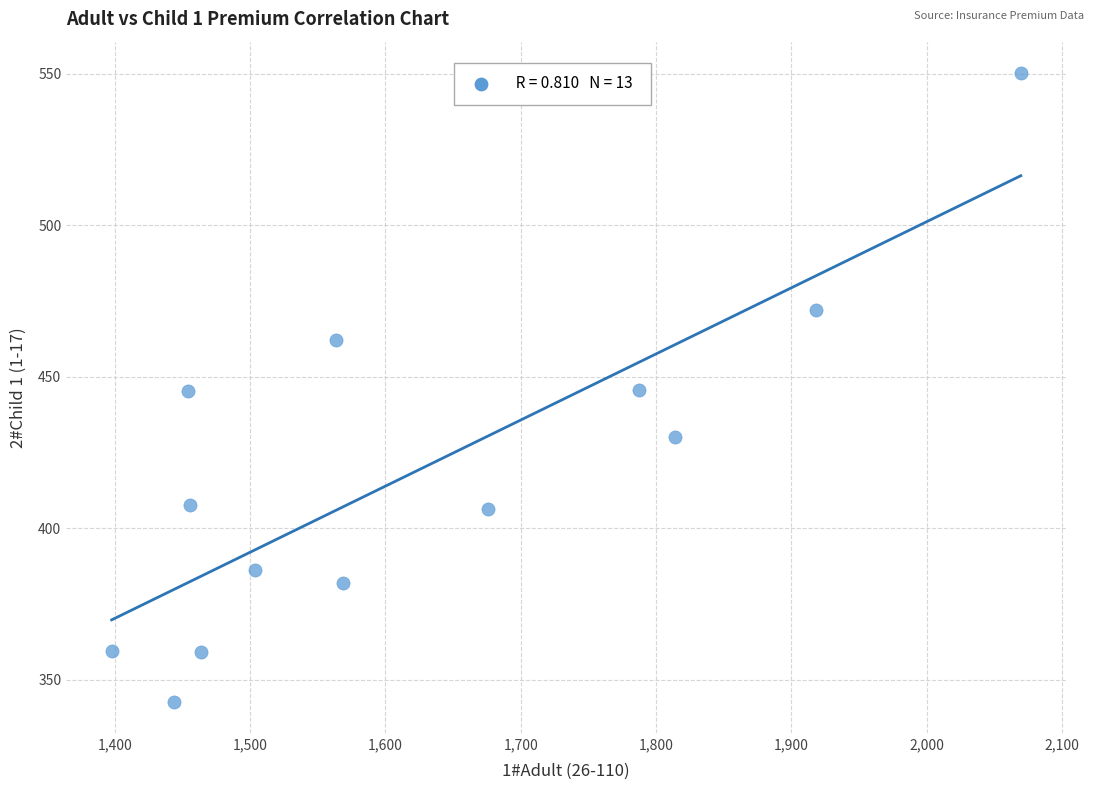

What is the range of Y values (max minus min)?

207.4